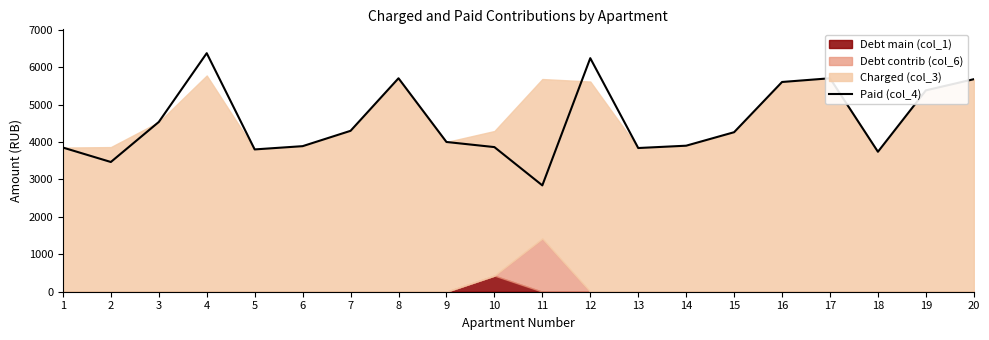

Which has a higher value, 12 or 18?

12